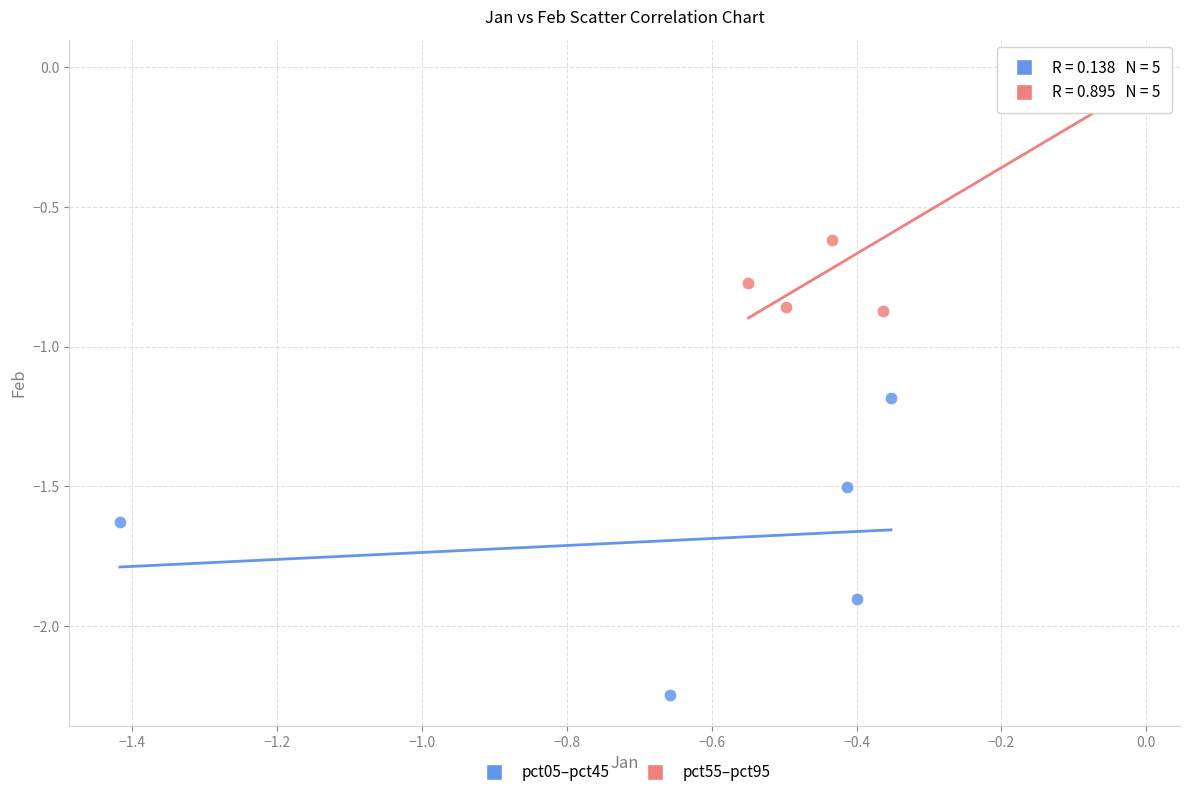

What are all the series names shown in the legend?

pct05–pct45, pct55–pct95